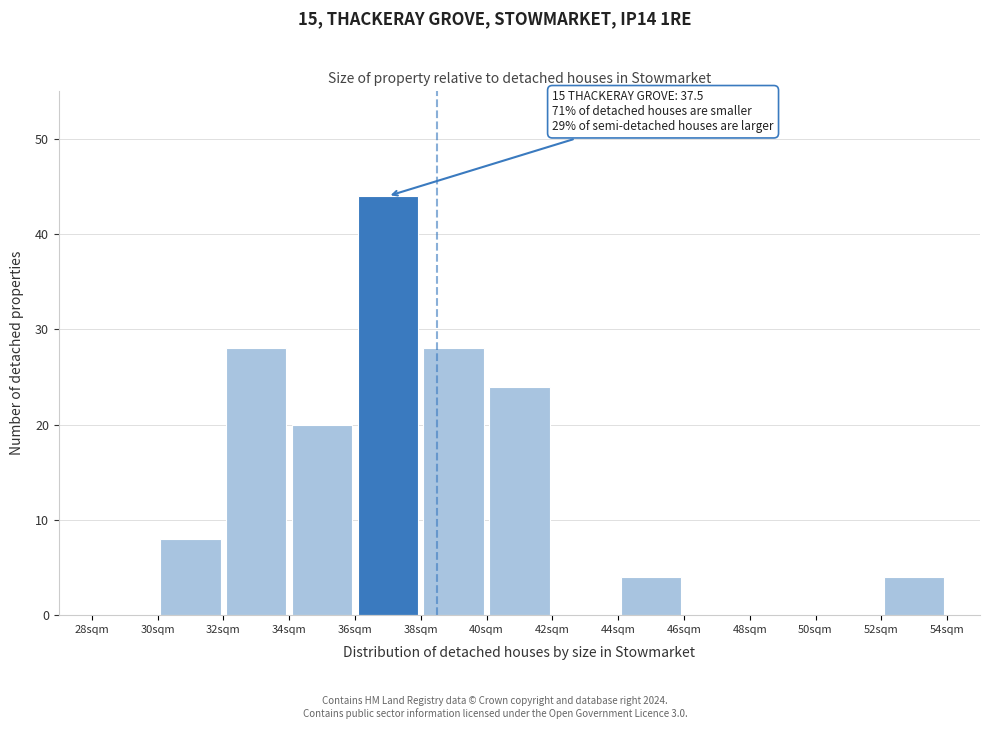

Over which range of the x-axis is the bar tallest?

36 to 38